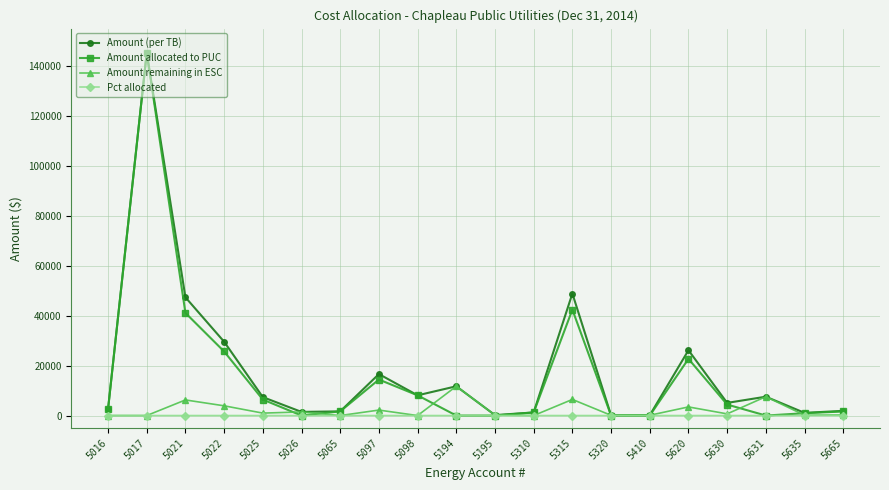

Where is the first local maximum for Amount allocated to PUC?

5017